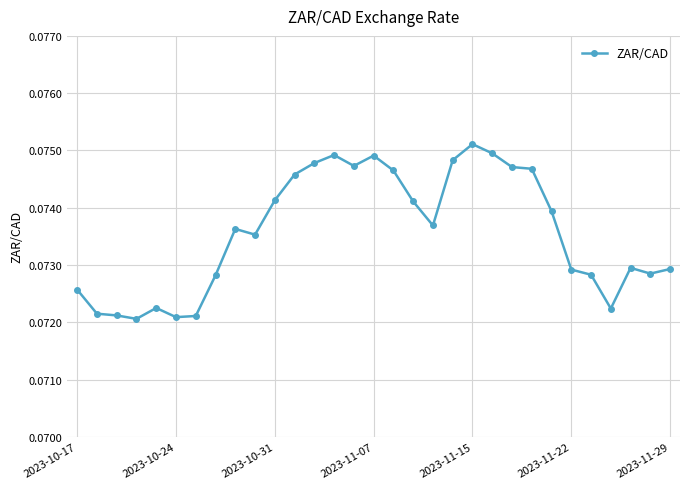

Count the values in the range 0 to 1.

31